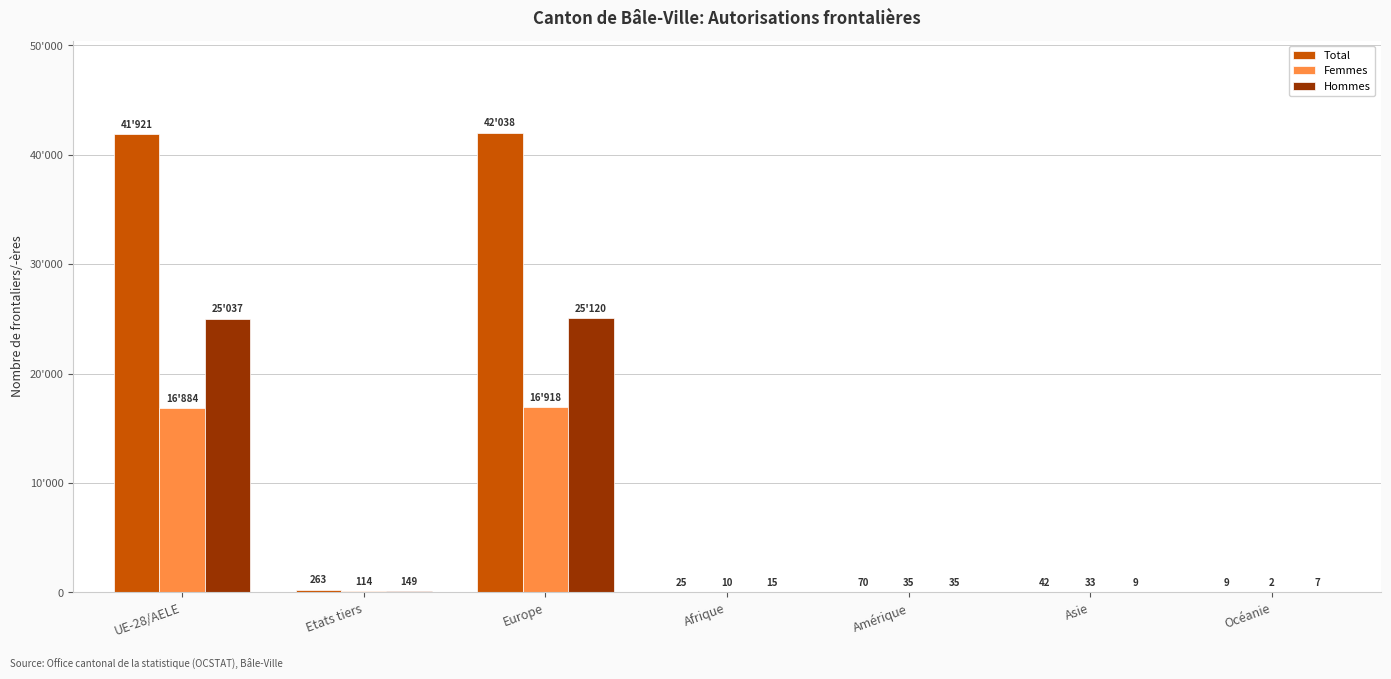

Which category has the lowest value in the Total series?

Océanie